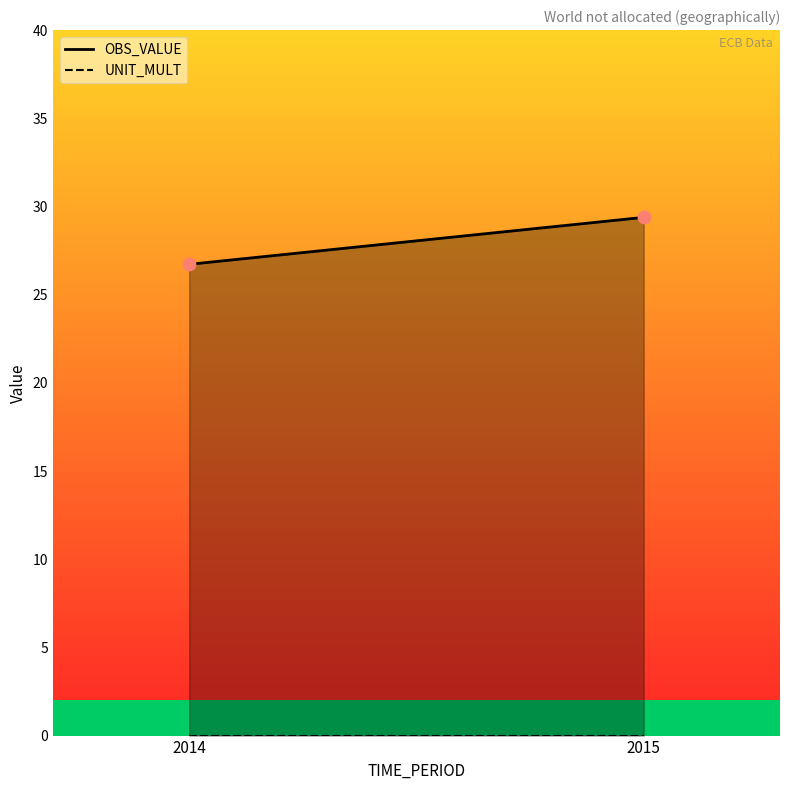

What is the range of Y values (max minus min)?

2.7